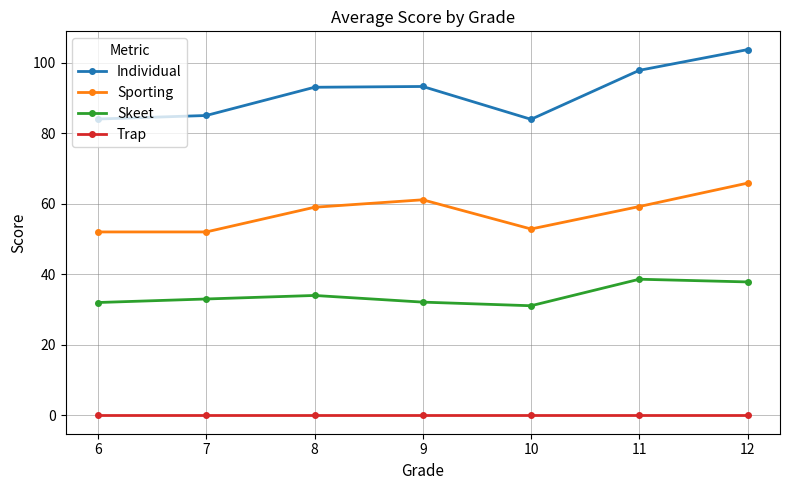

Where is the first local maximum for Sporting?

9